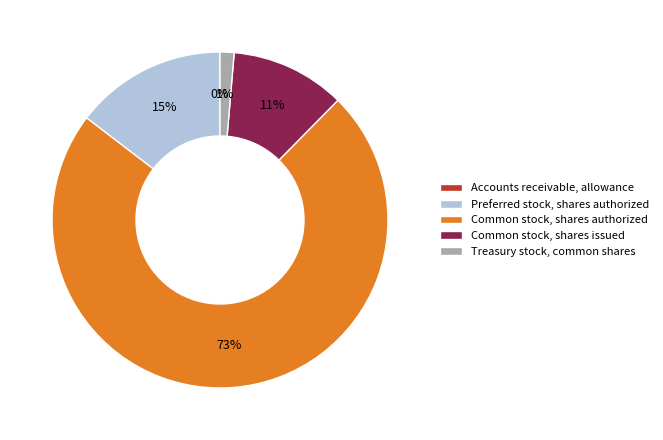

To the nearest percent, what is the difference between the Common stock, shares issued and Treasury stock, common shares slice percentages?

10%